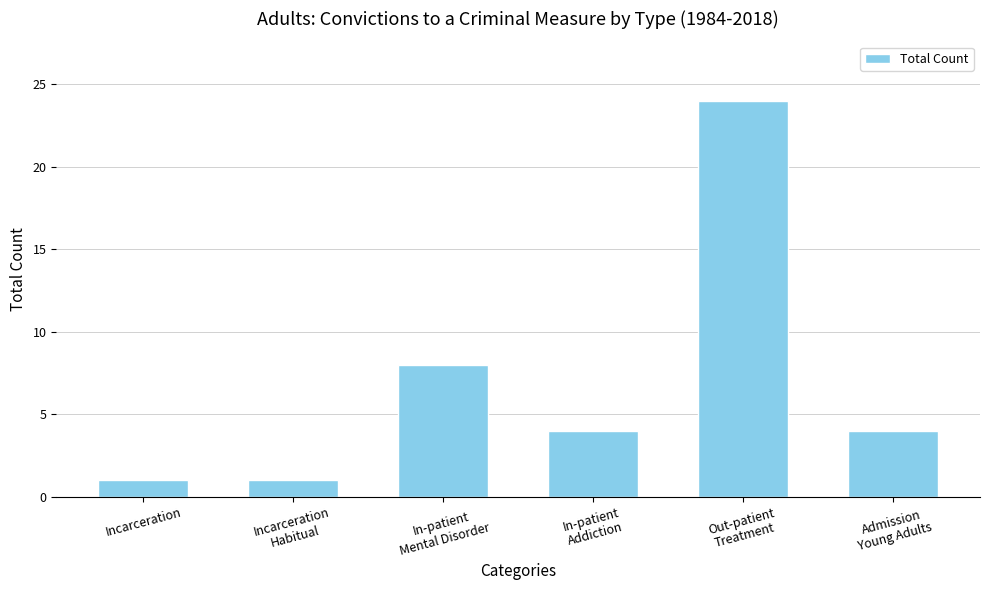

What is the label of the 4th bar from the left?

In-patient
Addiction